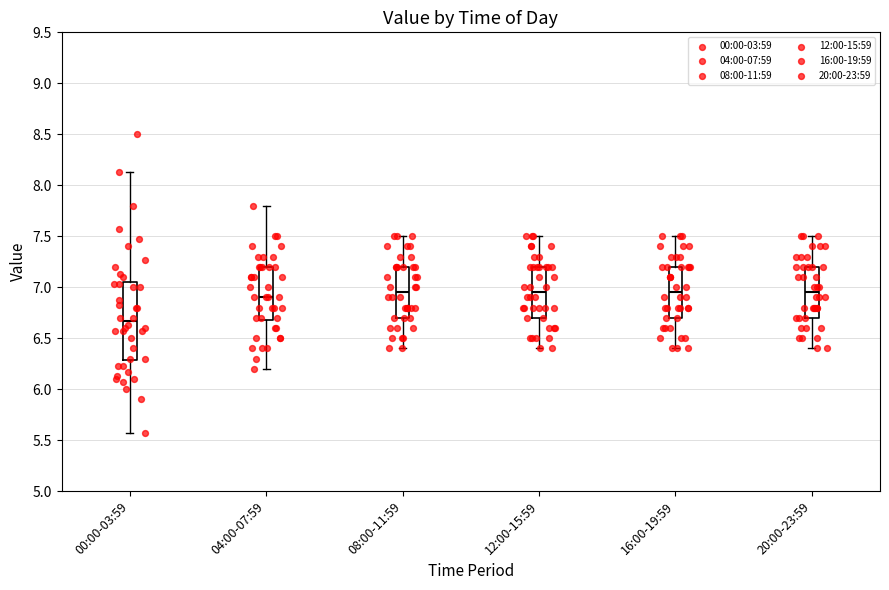

Which box has the lowest median line?

00:00-03:59